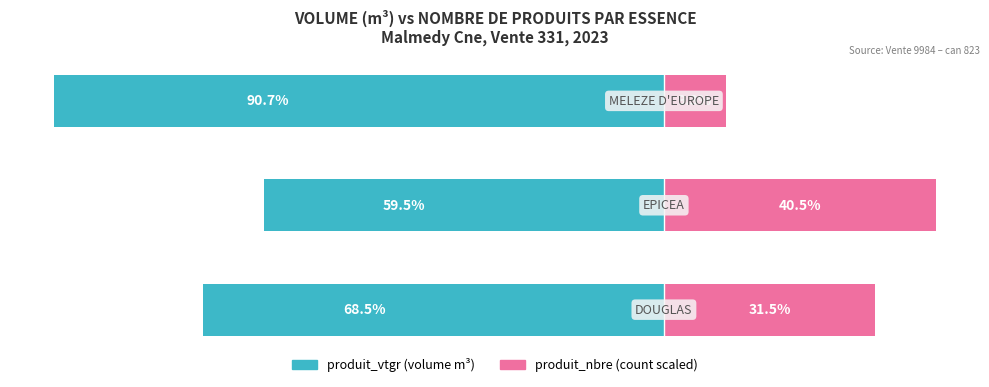

How many bars are there in each group?

2